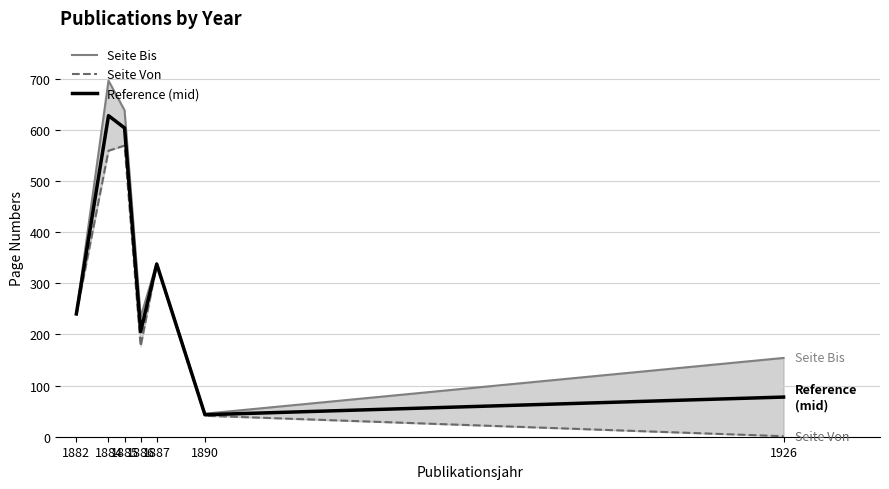

In Seite Bis, how many points are lower than both neighbors (excluding endpoints)?

2